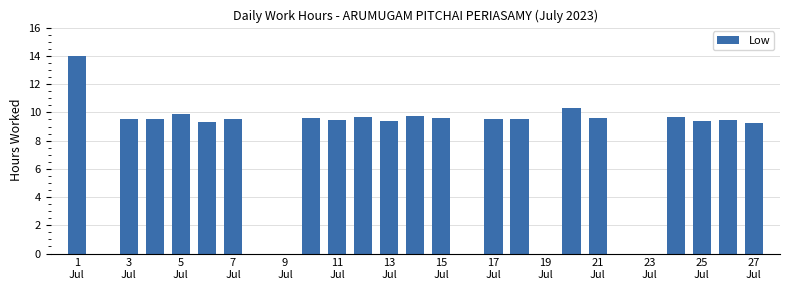

What is the sum of all values?

196.1